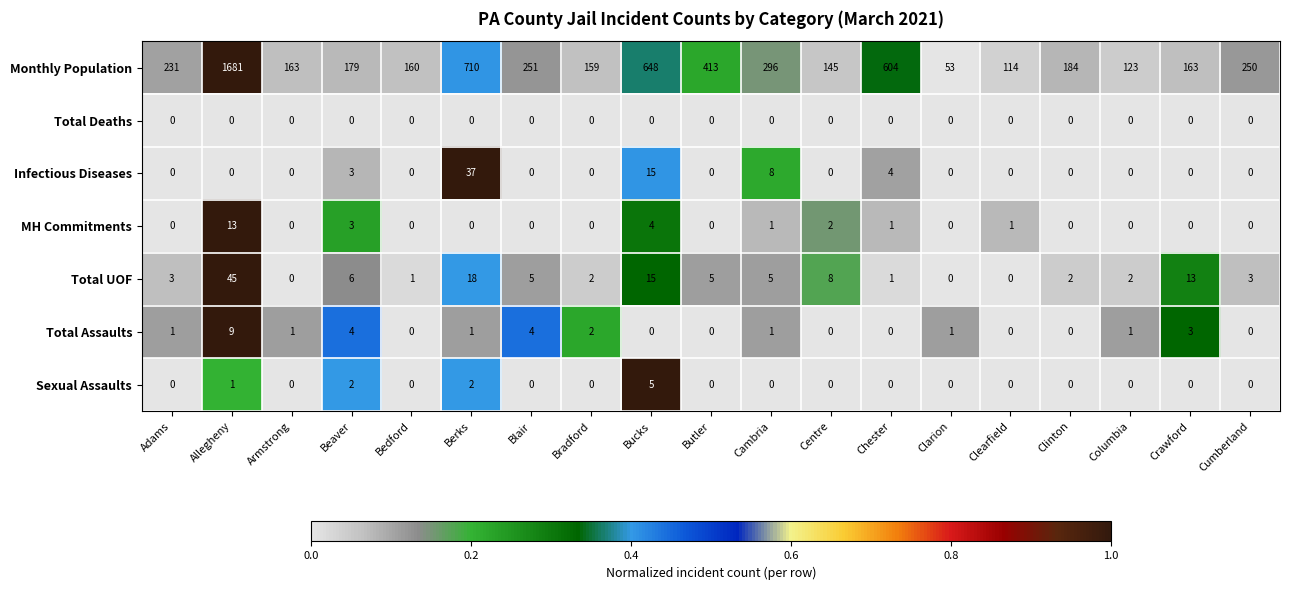

List the series in order of their peak value, highest first.

Monthly Population, Total UOF, Infectious Diseases, MH Commitments, Total Assaults, Sexual Assaults, Total Deaths